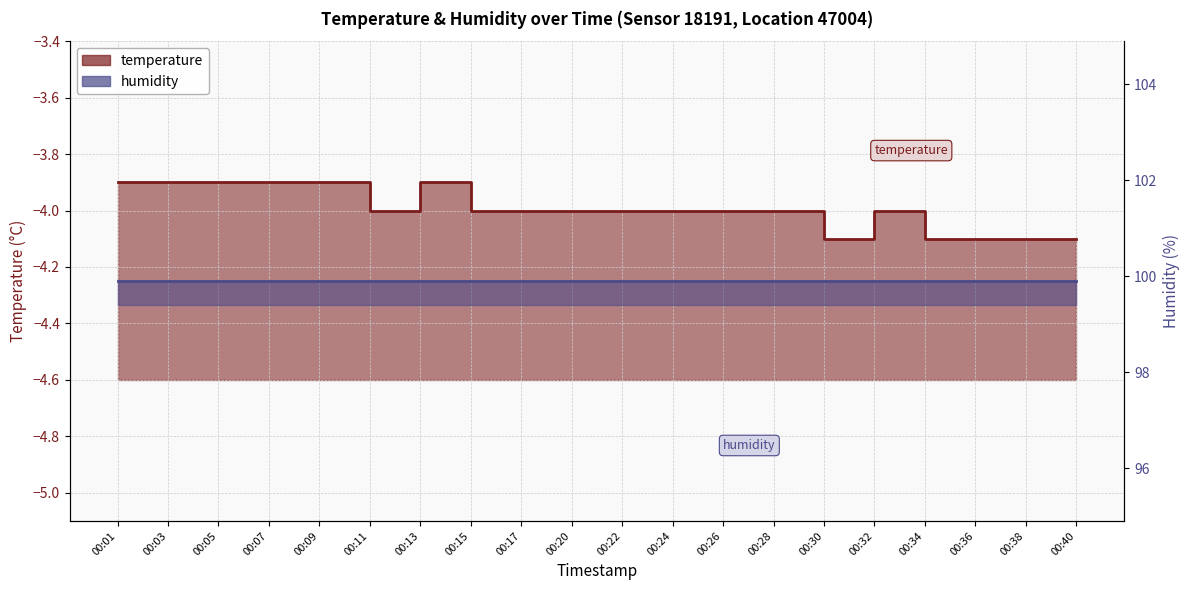

How many data points are less than -4?

5